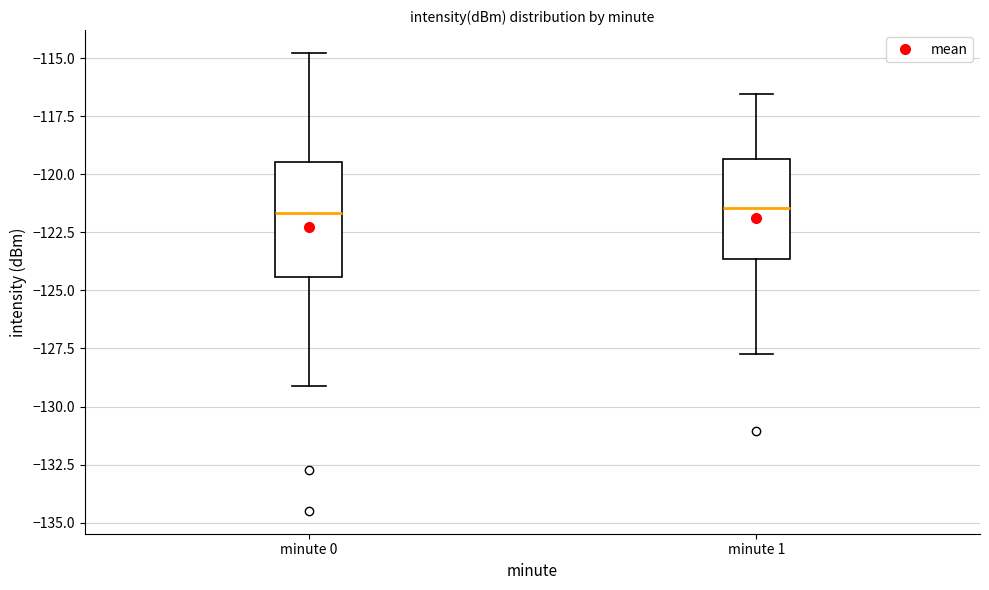

Reading left to right, transcribe this box plot: for each box, give where its median line is, the range the box spans, and where its two whiskers end, as read against the y-axis. The values are not printed on the chart, so give them approximately, as read against the axis.

minute 0: median -121.5, box -124.5 to -119.5, whiskers -129.0 to -115.0
minute 1: median -121.5, box -123.5 to -119.5, whiskers -127.5 to -116.5